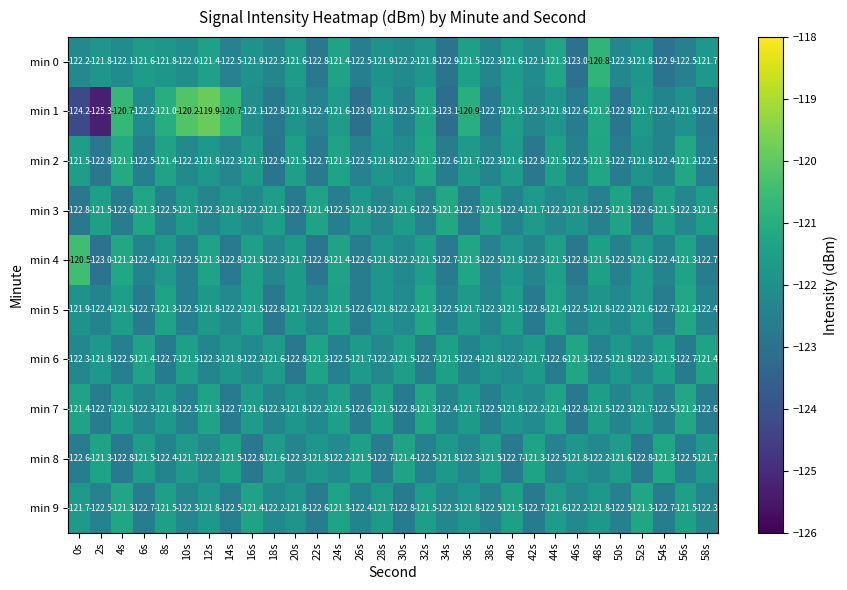

What is the maximum value shown in the chart?

-119.9